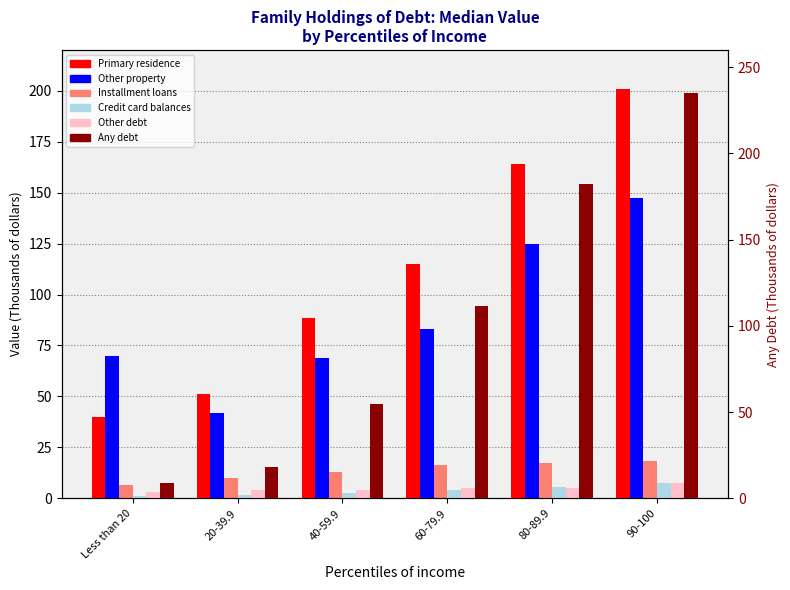

What is the spread (max minus min) of values at Less than 20?

69.0